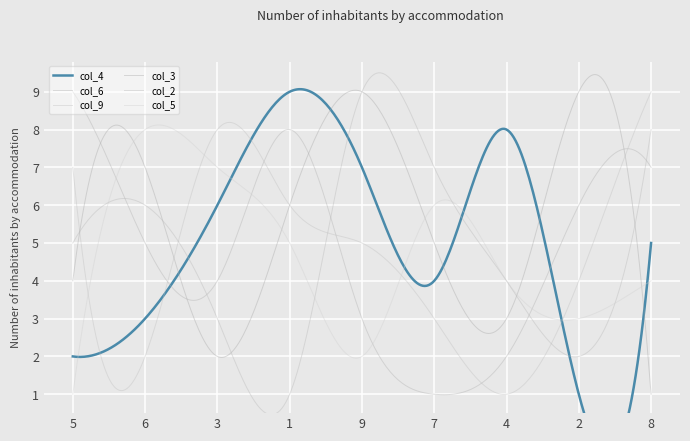

What is the value of the col_5 point at the 7th from the left?

4